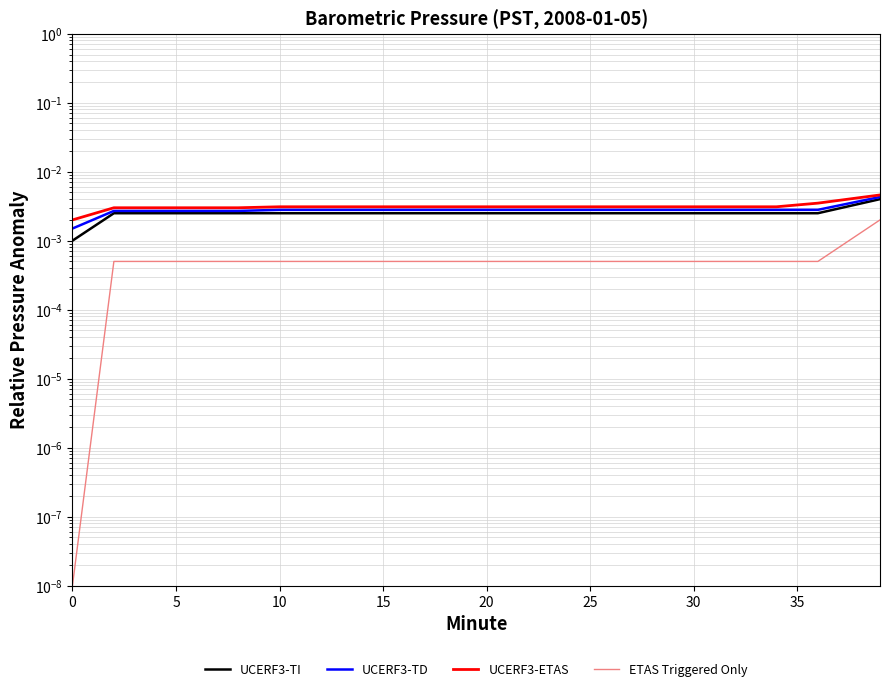

Count the UCERF3-TD values in the range 0 to 1.

20